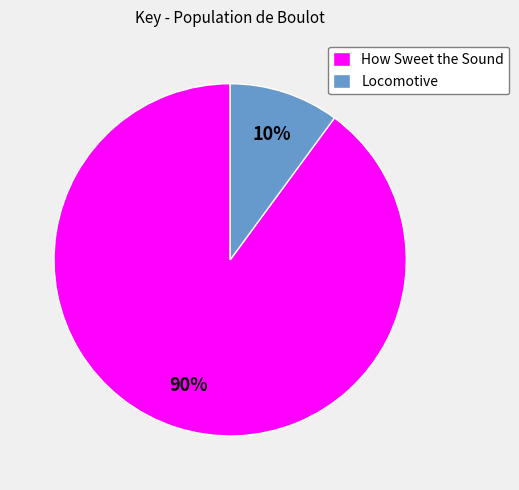

What percentage is the Locomotive slice, to the nearest percent?

10%